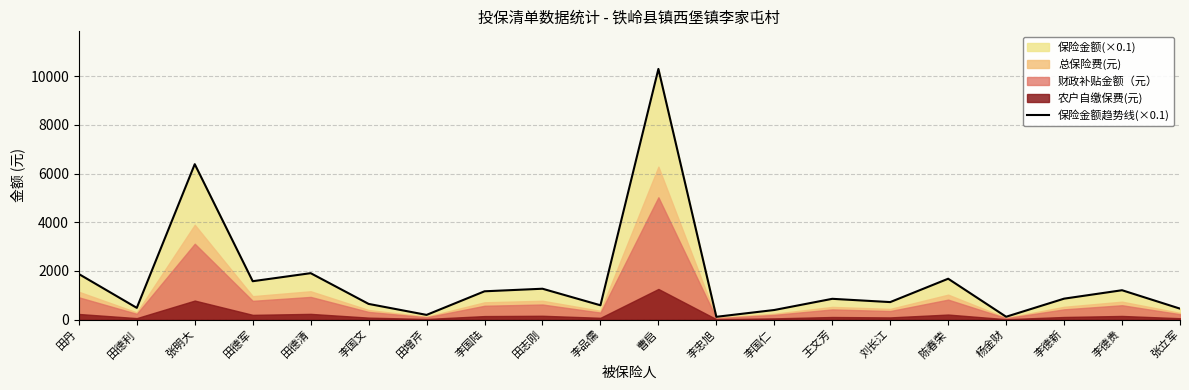

The chart shows a value of 295.0 at 刘长江. True or false?

False